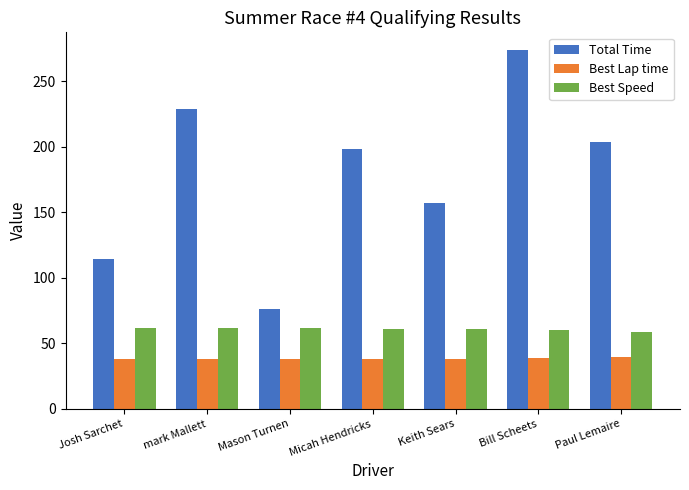

What is the lowest value of the Best Lap time series?

37.8